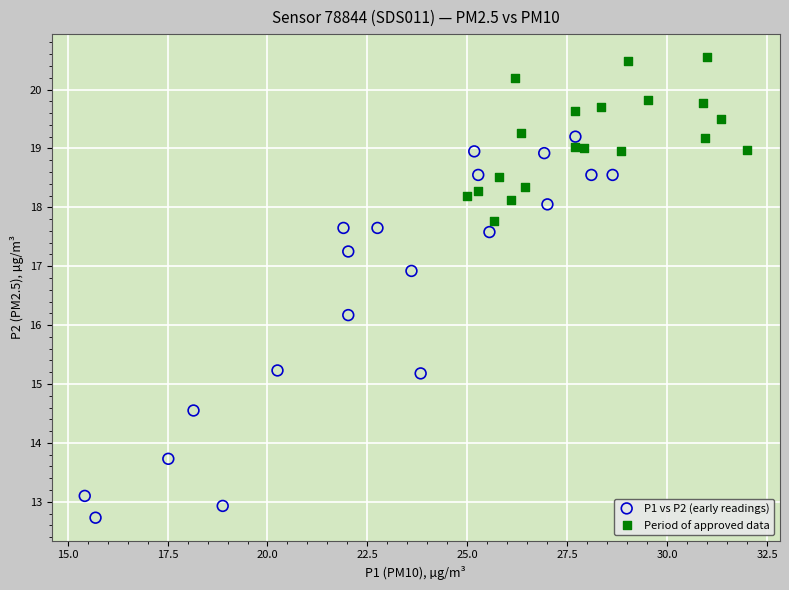

Which series reaches the minimum Y coordinate?

P1 vs P2 (early readings)